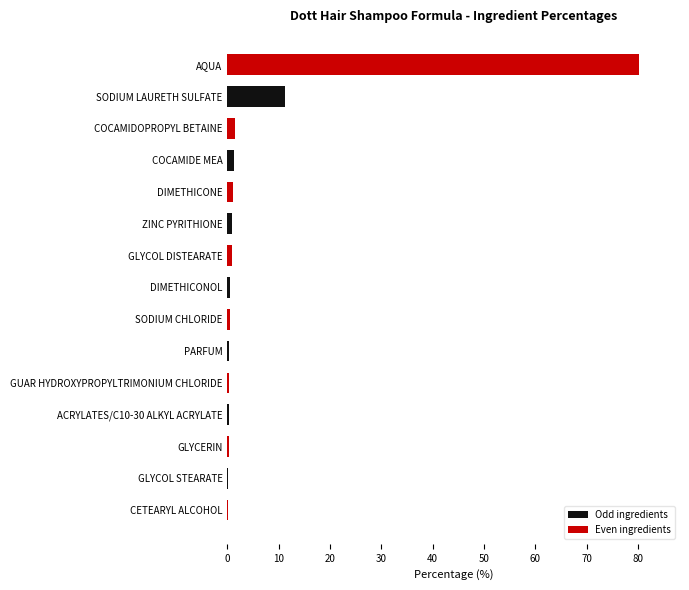

Which label corresponds to the largest value in the chart?

AQUA